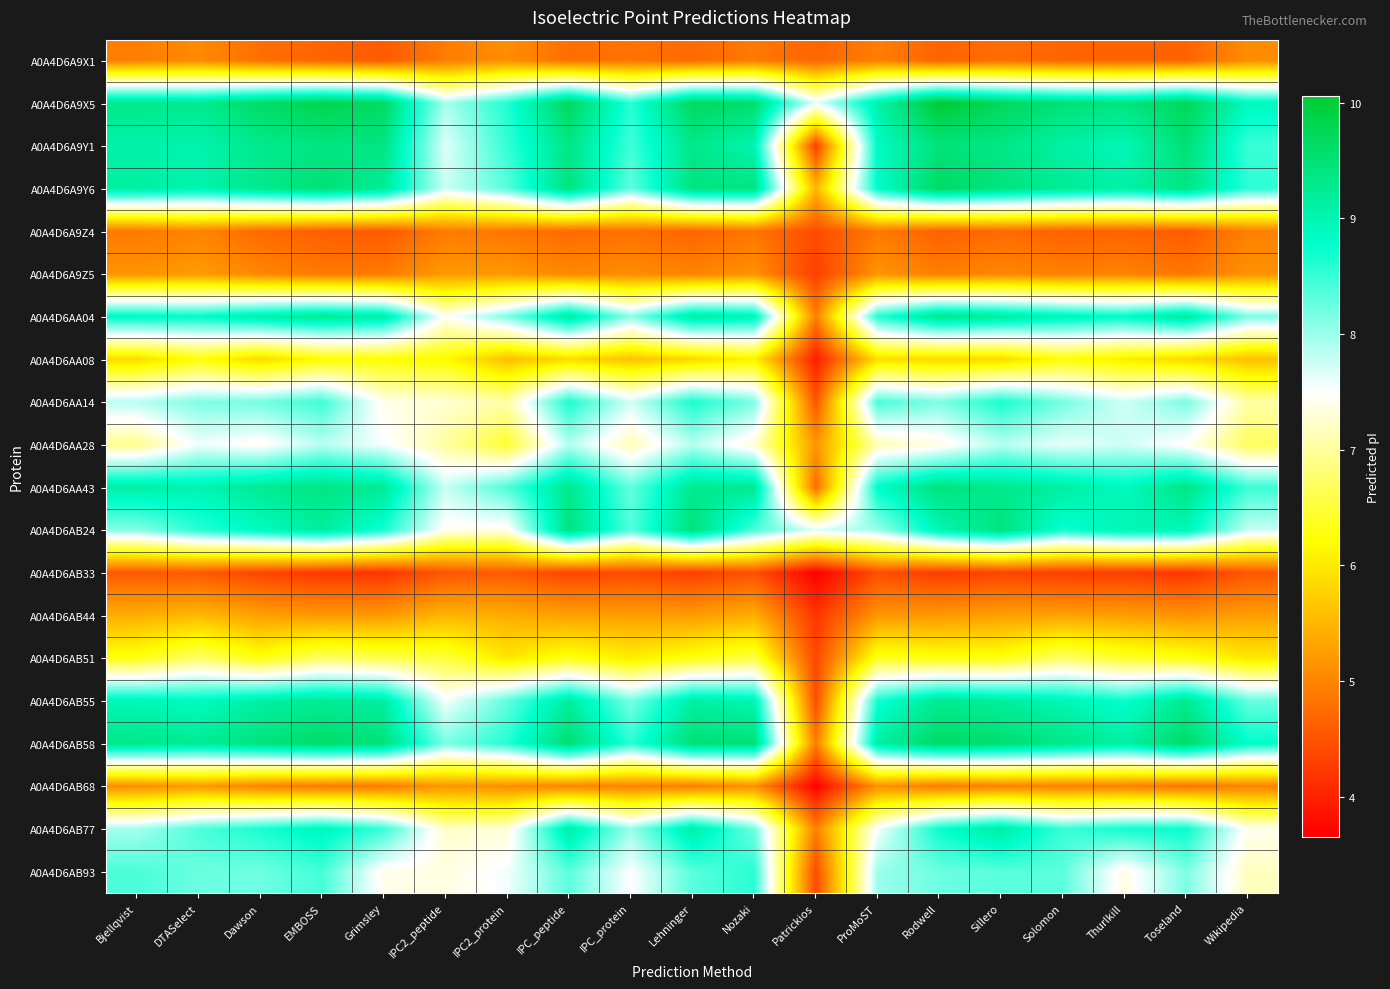

At which category is the sum across all series the highest?

EMBOSS